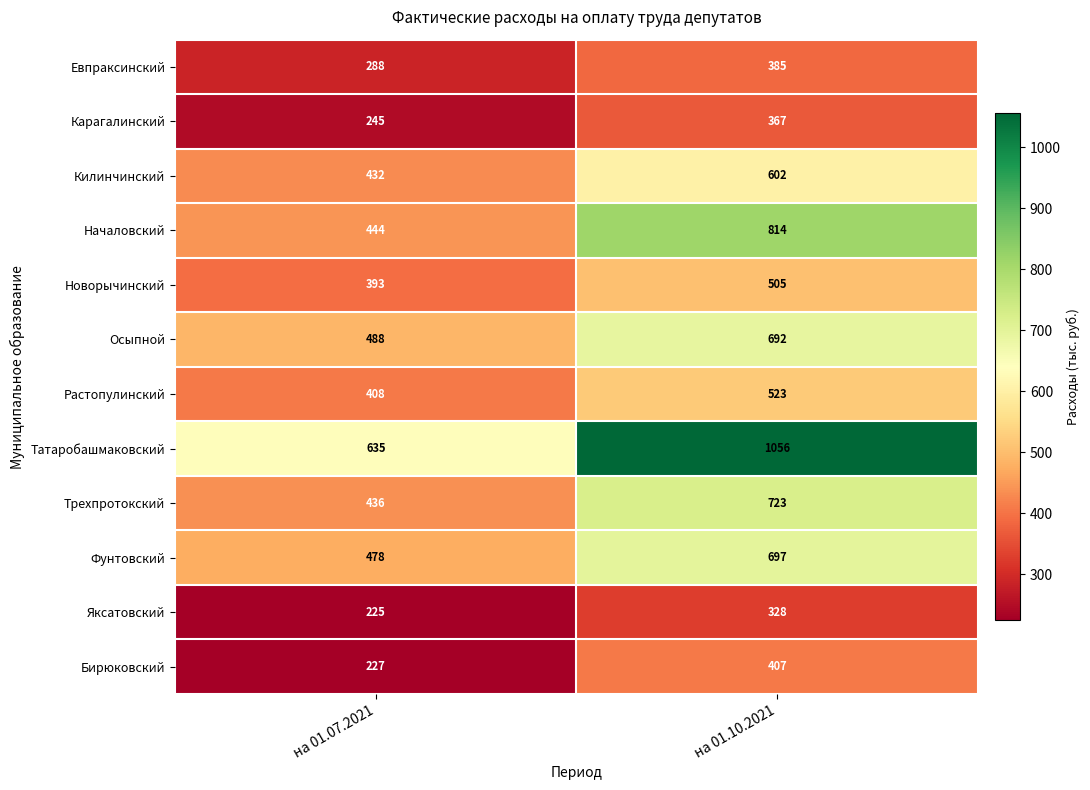

What is the difference between the maximum and minimum values in the Татаробашмаковский series?

421